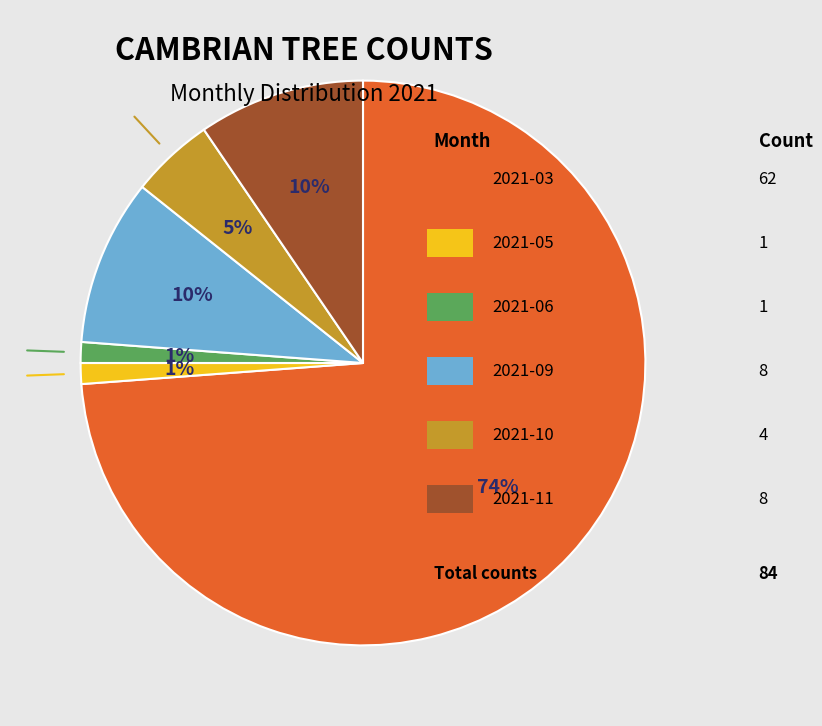

How many slices are in this pie chart?

6